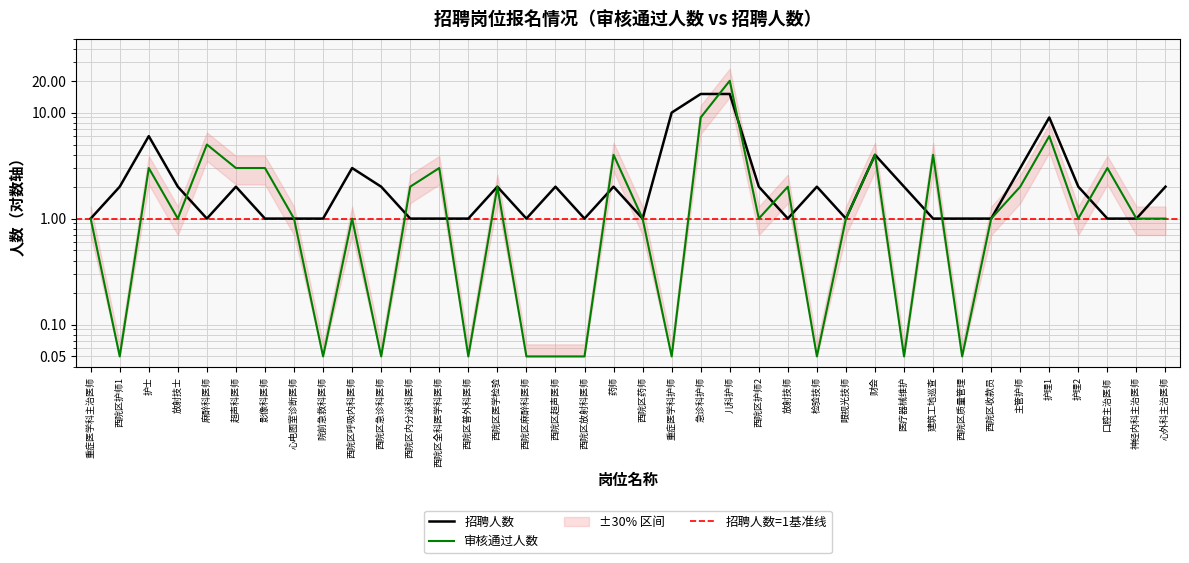

Reading right to left, extract all data points from this chart.

审核通过人数: 心外科主治医师=1.0	神经内科主治医师=1.0	口腔主治医师=3.0	护理2=1.0	护理1=6.0	主管护师=2.0	西院区收款员=1.0	西院区质量管理=0.1	建筑工地巡查=4.0	医疗器械维护=0.1	财会=4.0	眼视光技师=1.0	检验技师=0.1	放射技师=2.0	西院区护师2=1.0	儿科护师=20.0	急诊科护师=9.0	重症医学科护师=0.1	西院区药师=1.0	药师=4.0	西院区放射科医师=0.1	西院区超声医师=0.1	西院区麻醉科医师=0.1	西院区医学检验=2.0	西院区普外科医师=0.1	西院区全科医学科医师=3.0	西院区内分泌科医师=2.0	西院区急诊科医师=0.1	西院区呼吸内科医师=1.0	院前急救科医师=0.1	心电图室诊断医师=1.0	影像科医师=3.0	超声科医师=3.0	麻醉科医师=5.0	放射技士=1.0	护士=3.0	西院区护师1=0.1	重症医学科主治医师=1.0
招聘人数: 心外科主治医师=2.0	神经内科主治医师=1.0	口腔主治医师=1.0	护理2=2.0	护理1=9.0	主管护师=3.0	西院区收款员=1.0	西院区质量管理=1.0	建筑工地巡查=1.0	医疗器械维护=2.0	财会=4.0	眼视光技师=1.0	检验技师=2.0	放射技师=1.0	西院区护师2=2.0	儿科护师=15.0	急诊科护师=15.0	重症医学科护师=10.0	西院区药师=1.0	药师=2.0	西院区放射科医师=1.0	西院区超声医师=2.0	西院区麻醉科医师=1.0	西院区医学检验=2.0	西院区普外科医师=1.0	西院区全科医学科医师=1.0	西院区内分泌科医师=1.0	西院区急诊科医师=2.0	西院区呼吸内科医师=3.0	院前急救科医师=1.0	心电图室诊断医师=1.0	影像科医师=1.0	超声科医师=2.0	麻醉科医师=1.0	放射技士=2.0	护士=6.0	西院区护师1=2.0	重症医学科主治医师=1.0